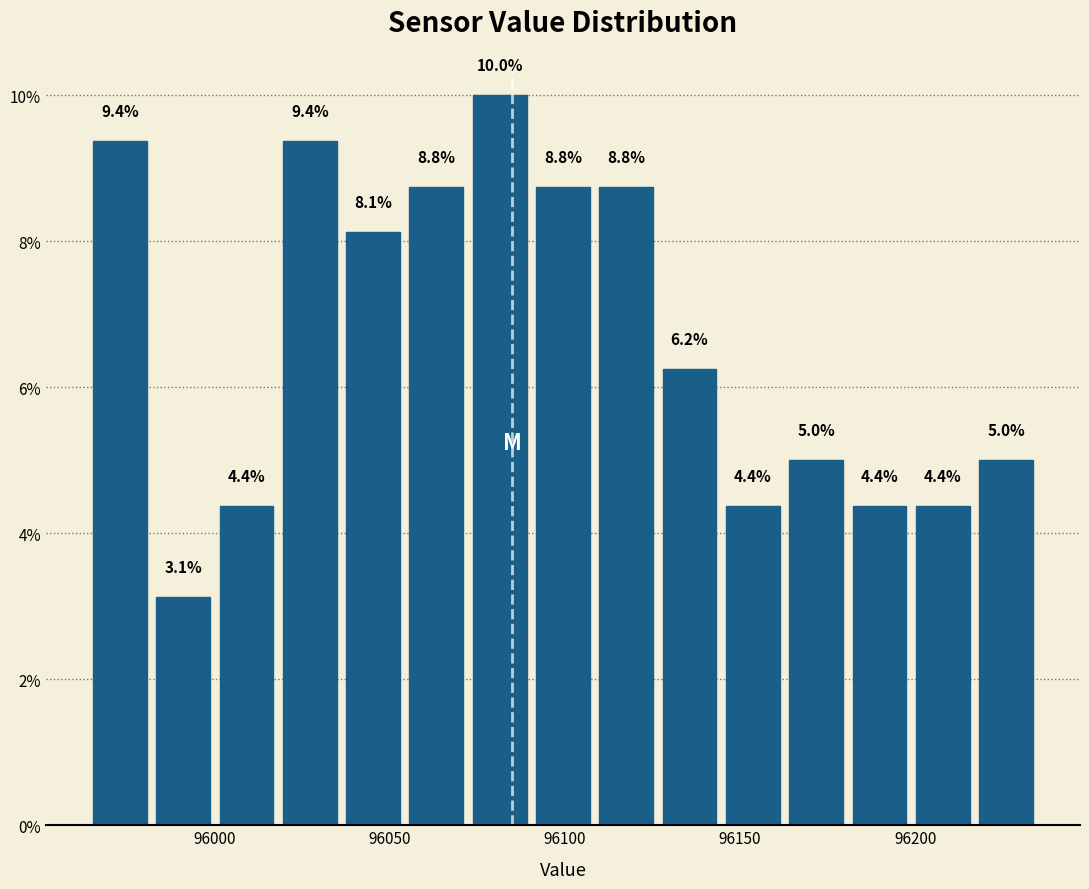

Read against the x-axis, roughly where is the centre of the tallest bar?

96080